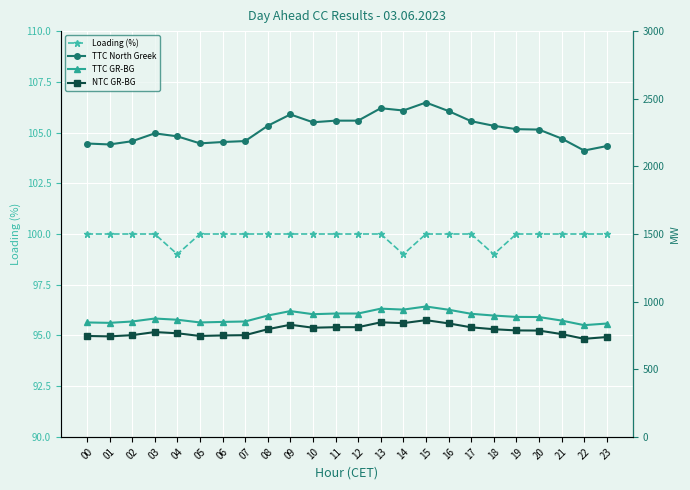

At which category is the sum across all series the highest?

15